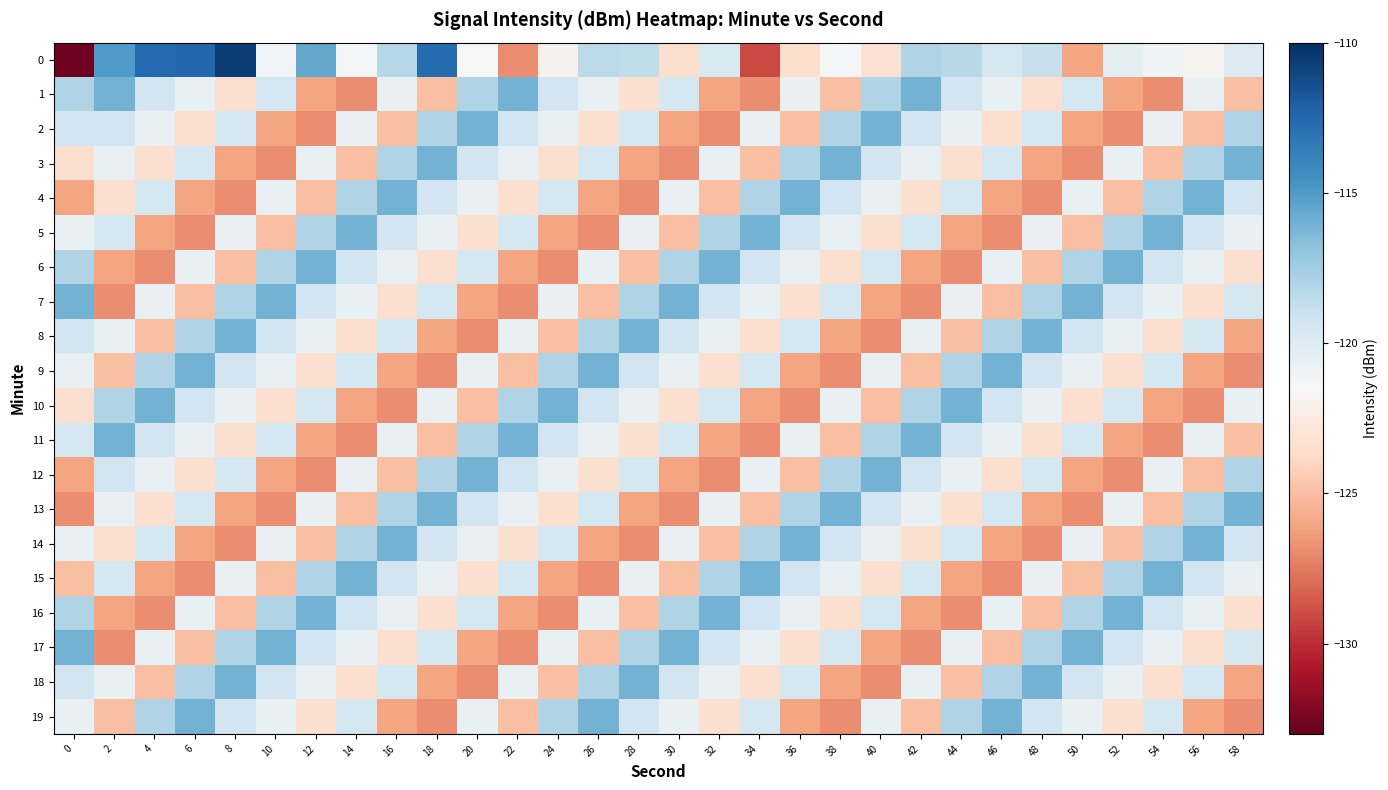

Rank the series by their maximum value, from lowest to highest.

1, 2, 3, 4, 5, 6, 7, 8, 9, 10, 11, 12, 13, 14, 15, 16, 17, 18, 19, 0